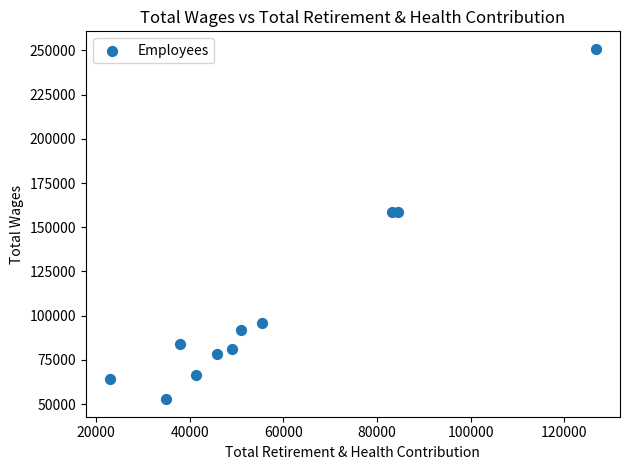

What is the average X value?

57540